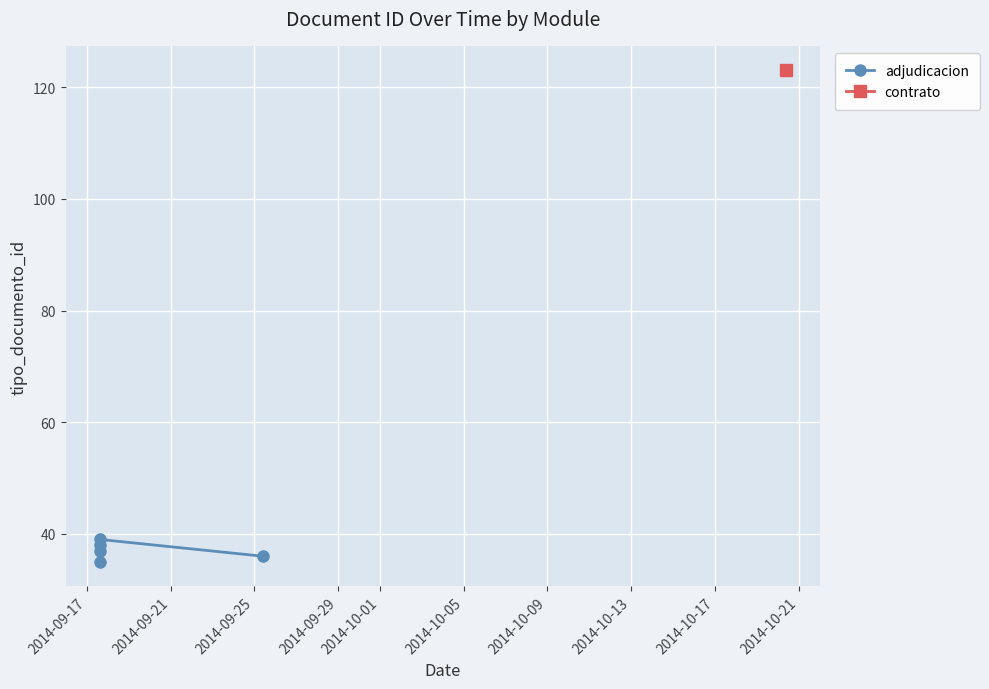

True or false: the data shows 56 at 2014-09-21.

False